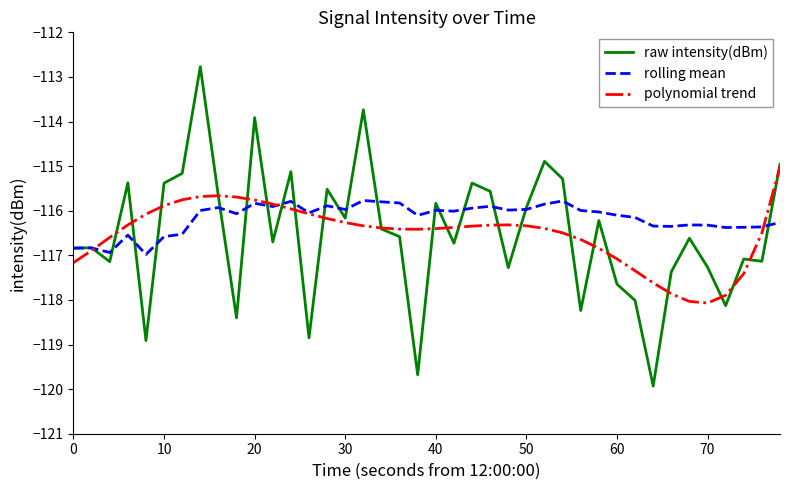

Does the chart have visible grid lines?

No